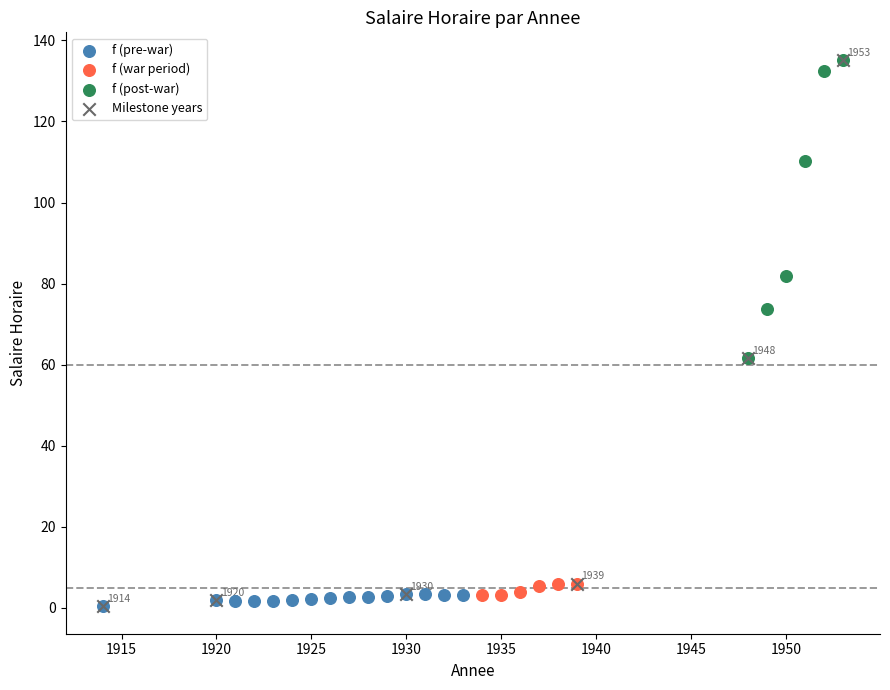

Which series has the largest Y range (max minus min)?

Milestone years